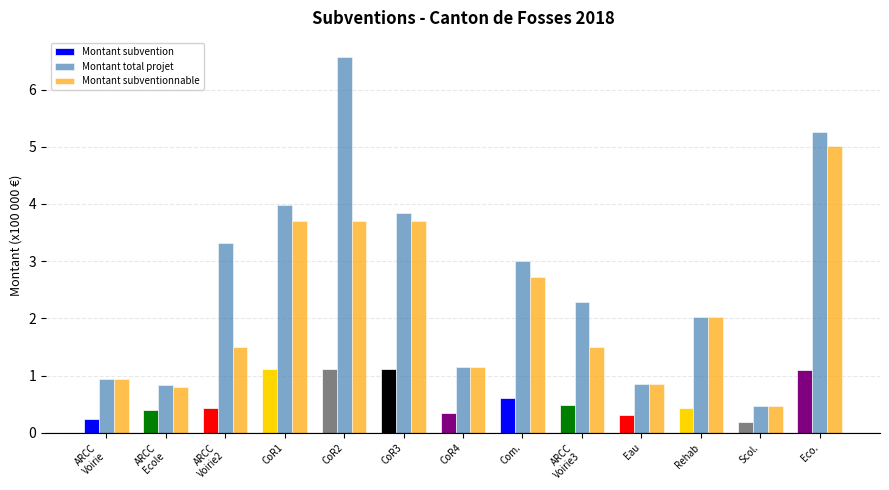

List the series in order of their overall mean, highest first.

Montant total projet, Montant subventionnable, Montant subvention